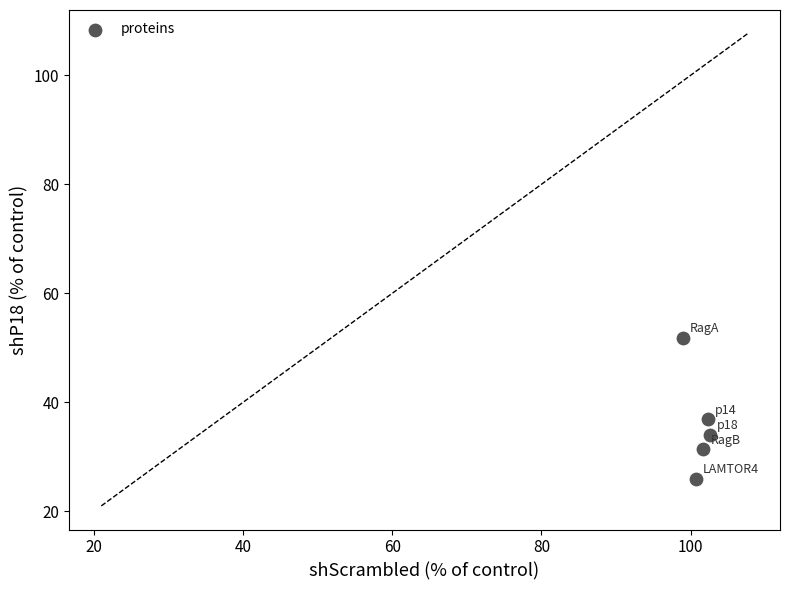

What Y value in the scatter plot is closest to 38?

36.9